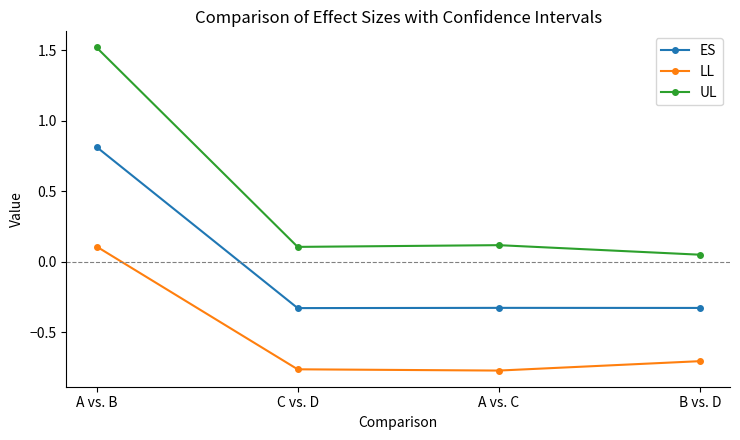

What is the spread (max minus min) of values at C vs. D?

0.9